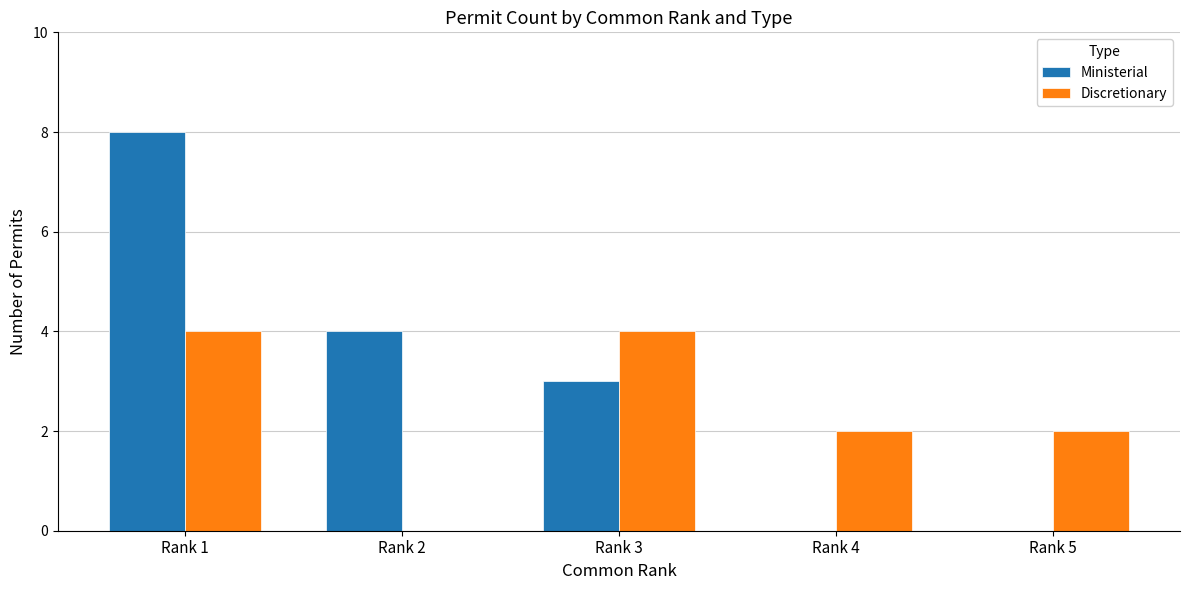

Reading left to right, list all the values displayed in this chart.

Ministerial: Rank 1=8	Rank 2=4	Rank 3=3	Rank 4=0	Rank 5=0
Discretionary: Rank 1=4	Rank 2=0	Rank 3=4	Rank 4=2	Rank 5=2